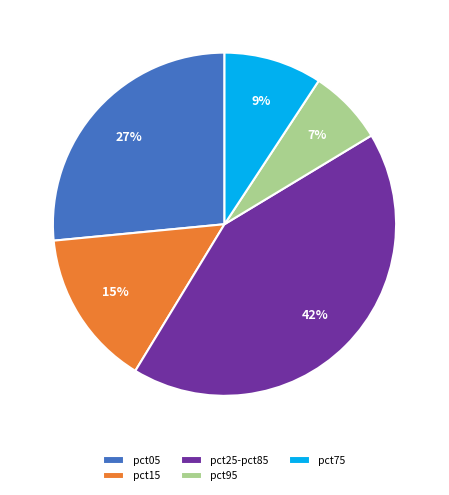

To the nearest percent, what is the average slice percentage?

20%